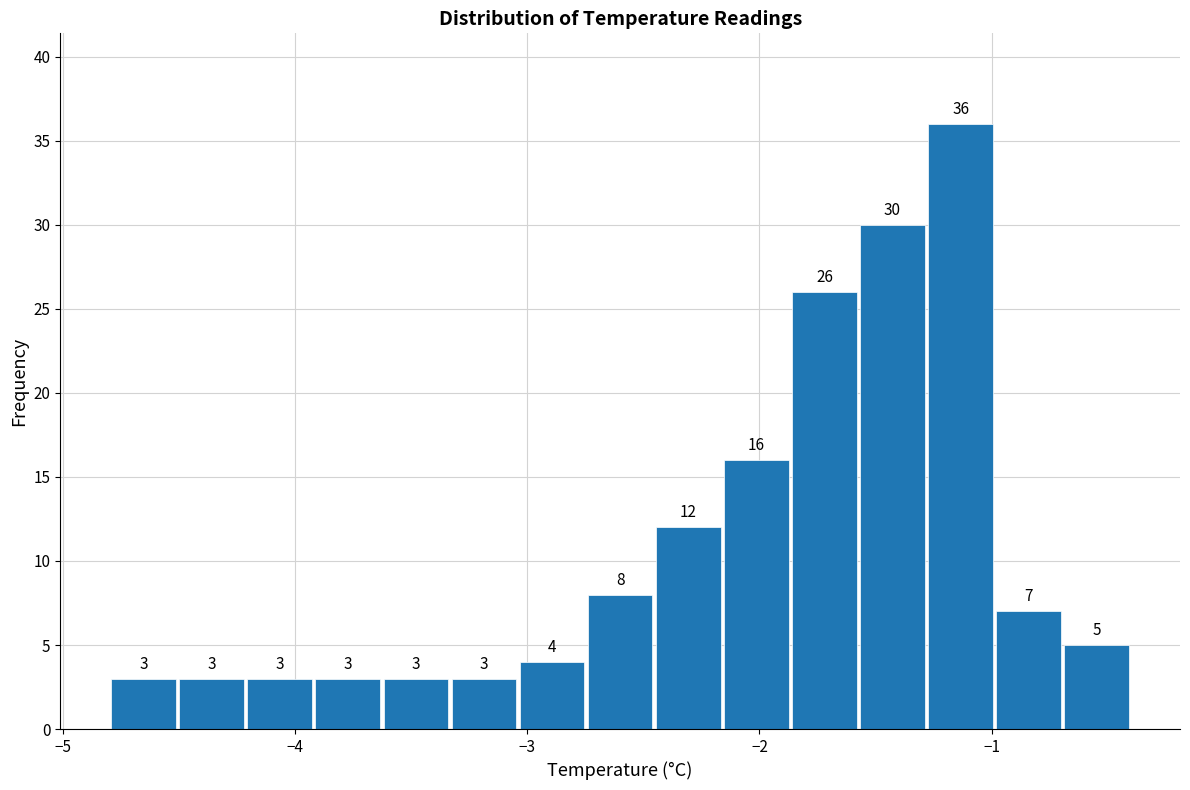

Read against the x-axis, roughly where is the centre of the tallest bar?

-1.1